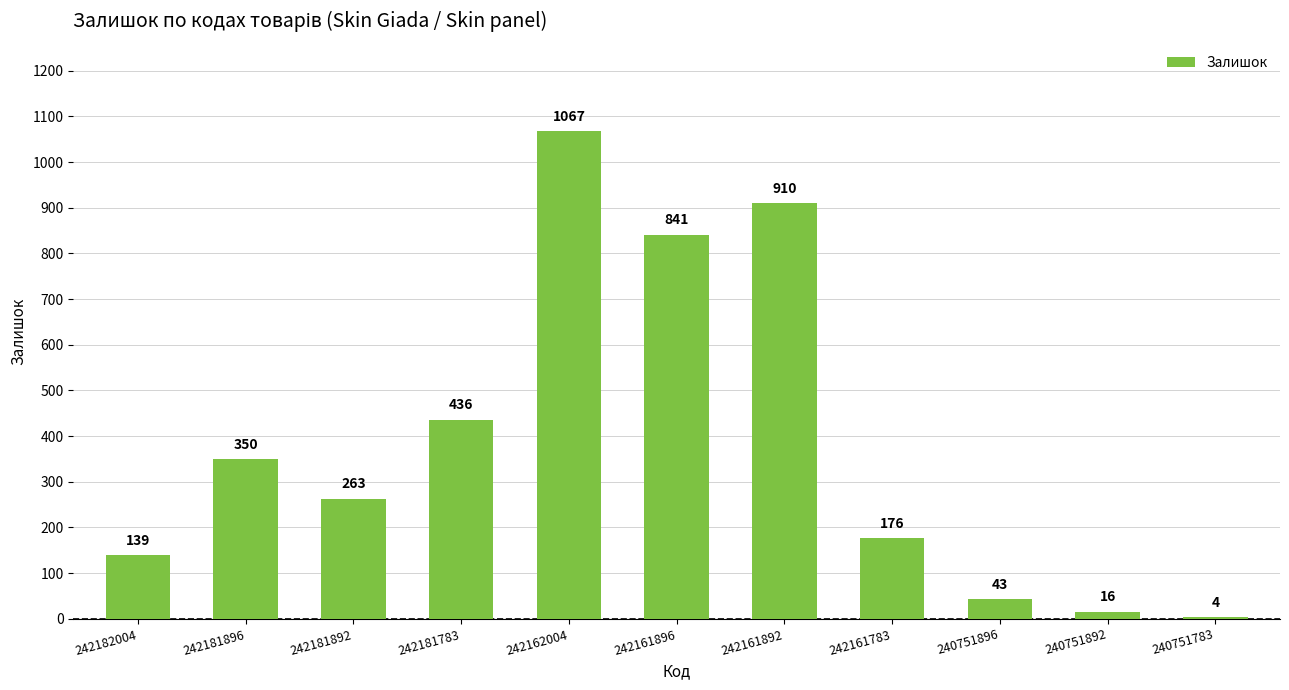

Are the bars horizontal?

No